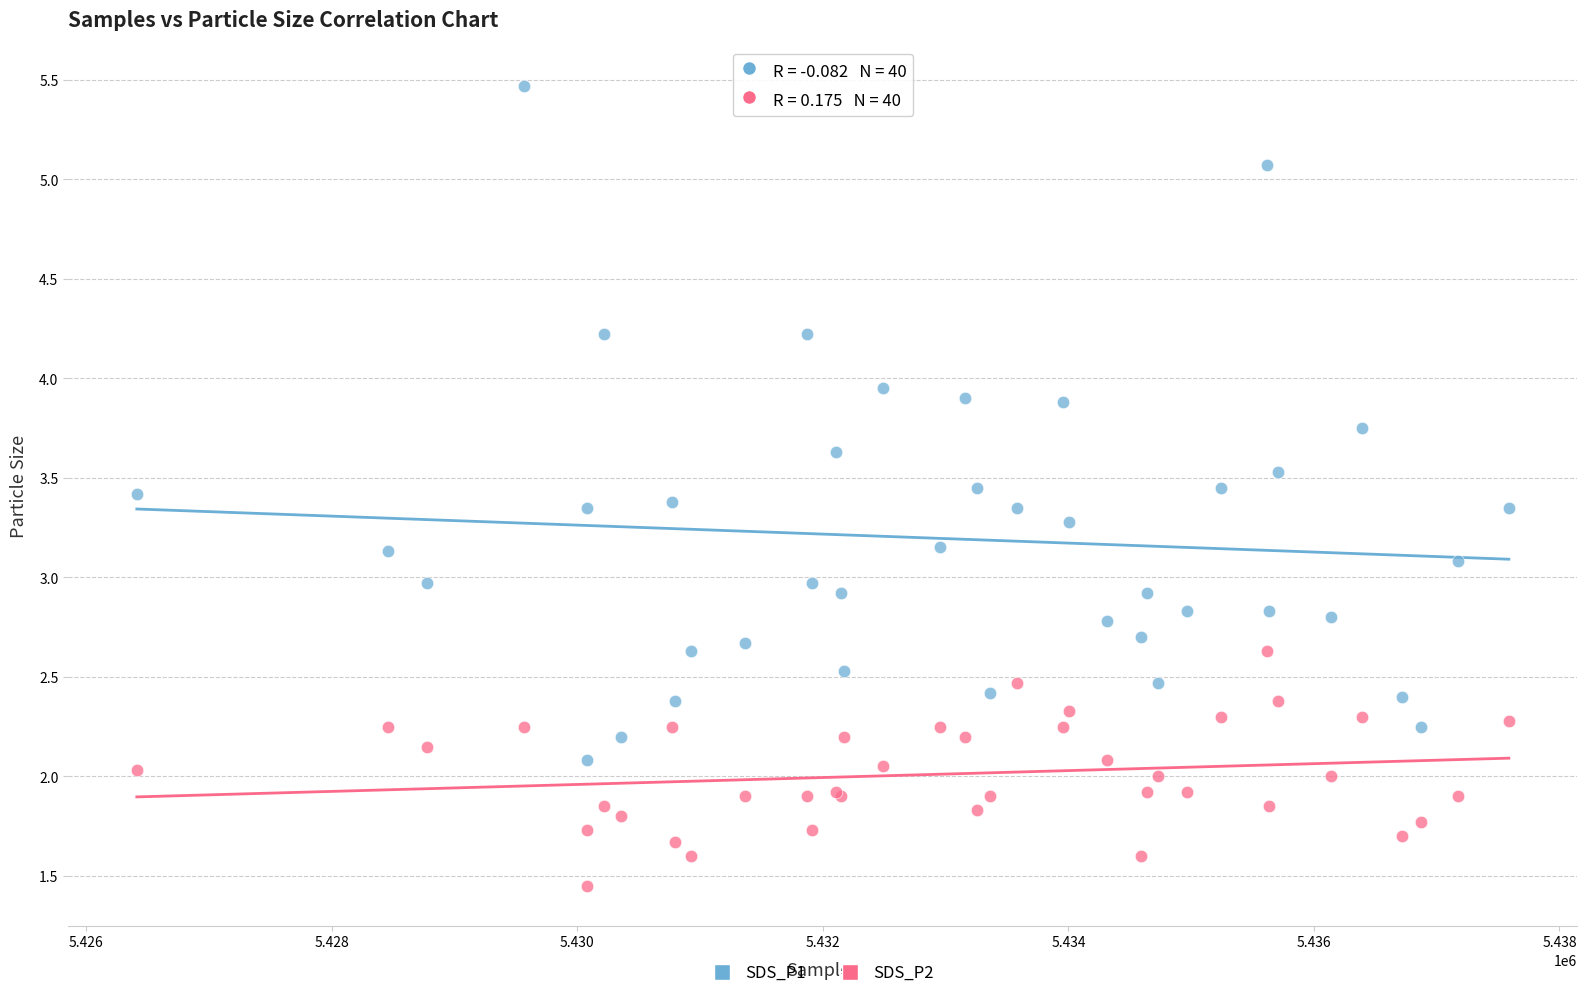

Which series reaches the maximum Y coordinate?

SDS_P1